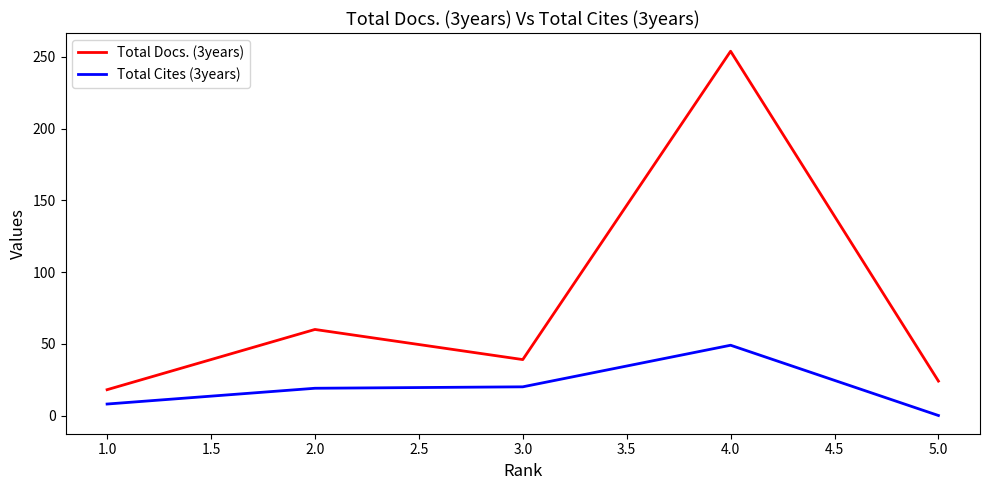

The value of Total Docs. (3years) at 2.0 is 60. True or false?

True